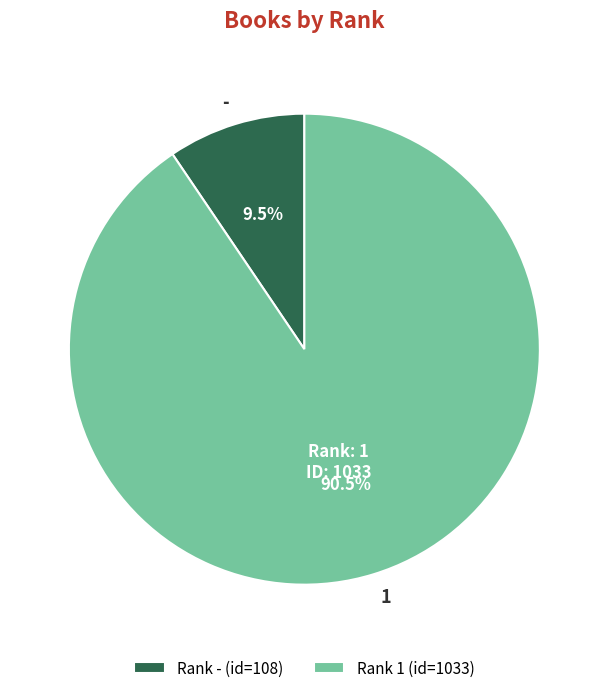

The - slice represents 23% of the pie. True or false?

False